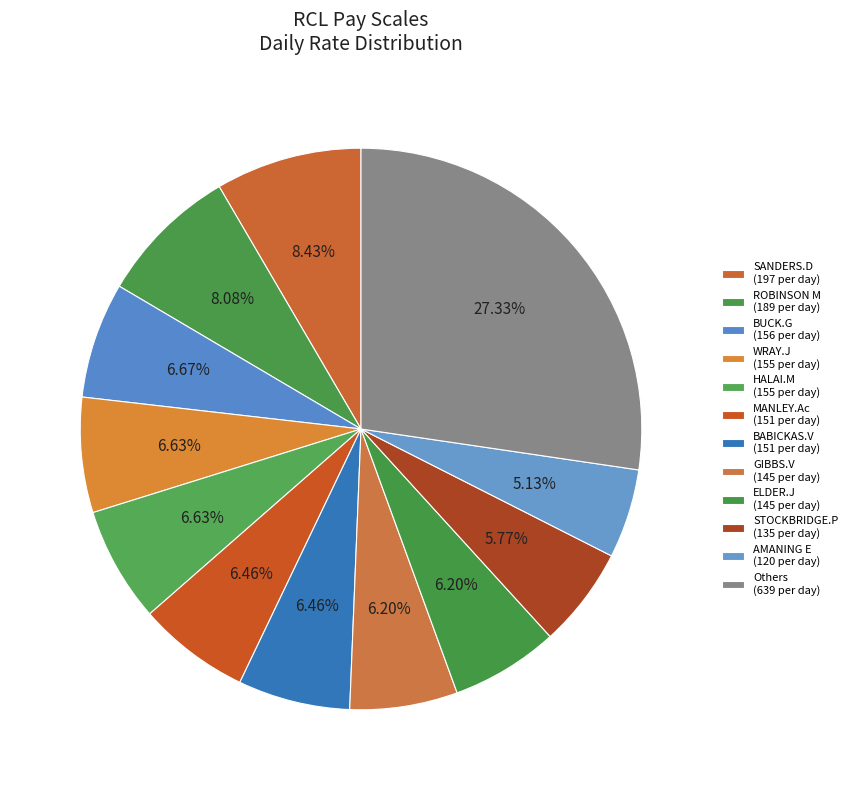

How many slices are in this pie chart?

12